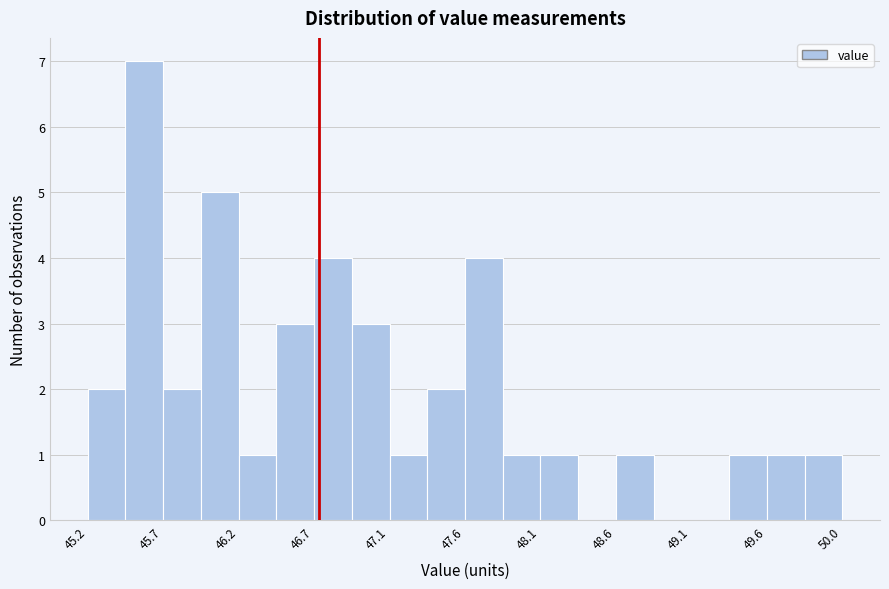

What is the height of the bar covering 47.15 to 47.40 on the x-axis? Neither the bar edges nor the heights are printed on the chart, so give them approximately, as read against the axes.

1